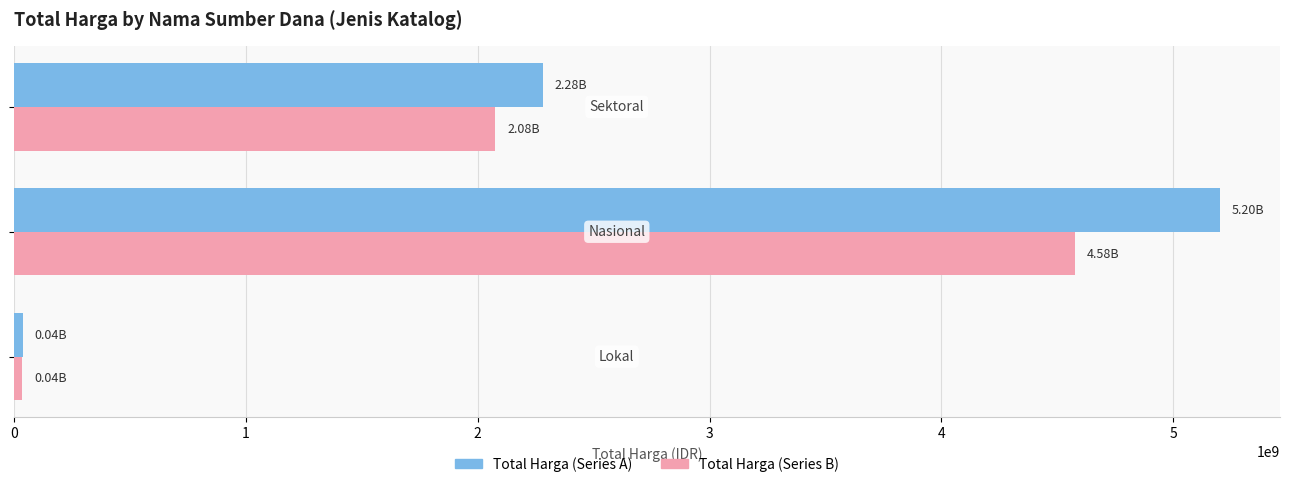

How many data points does each series have?

3